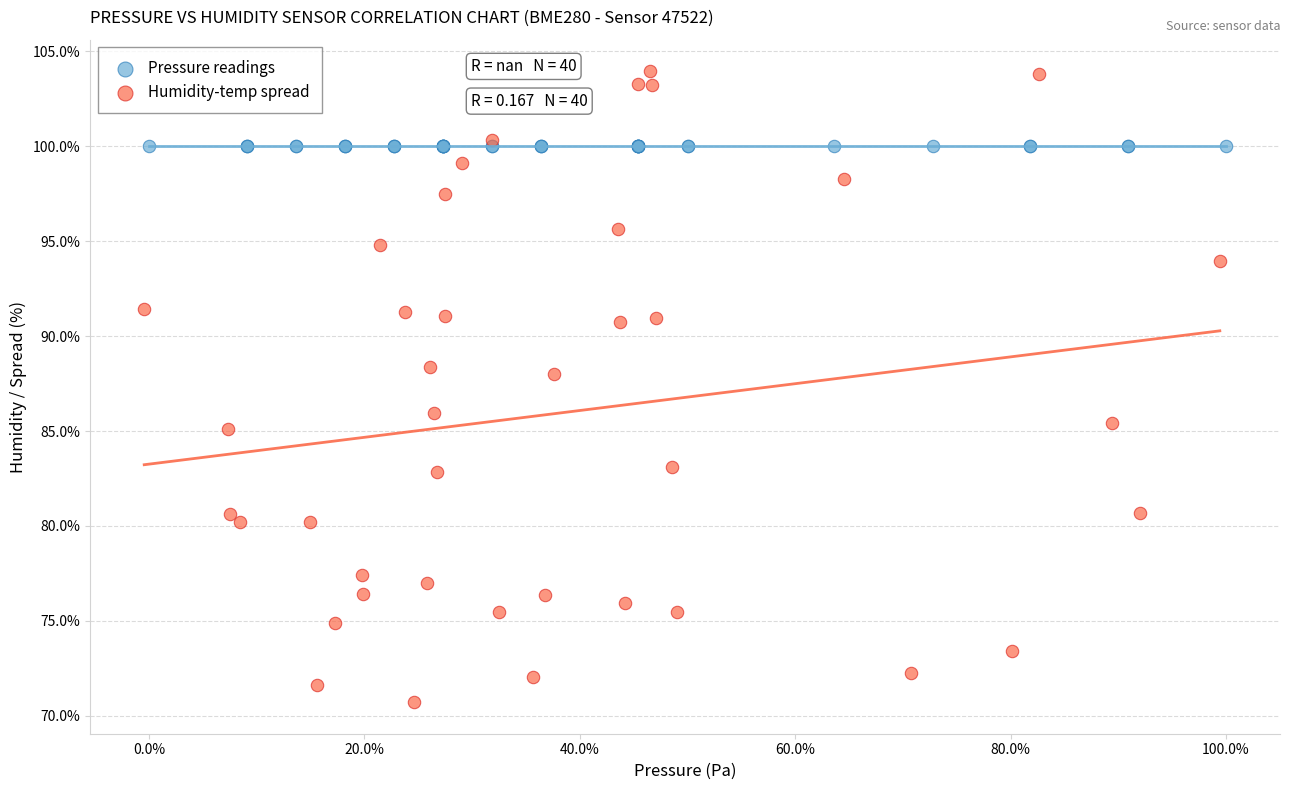

Which series contains the lowest Y value?

Humidity-temp spread